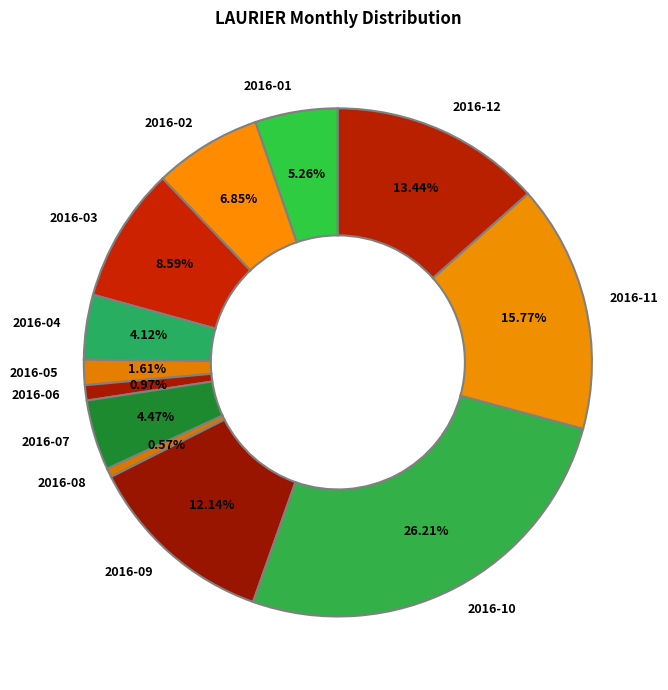

True or false: 2016-03 accounts for 1% of the total.

False